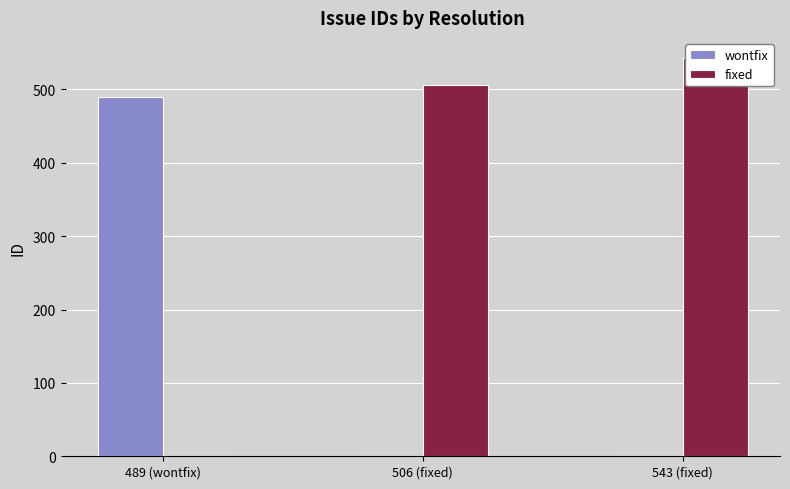

What is the average value of the wontfix series?

163